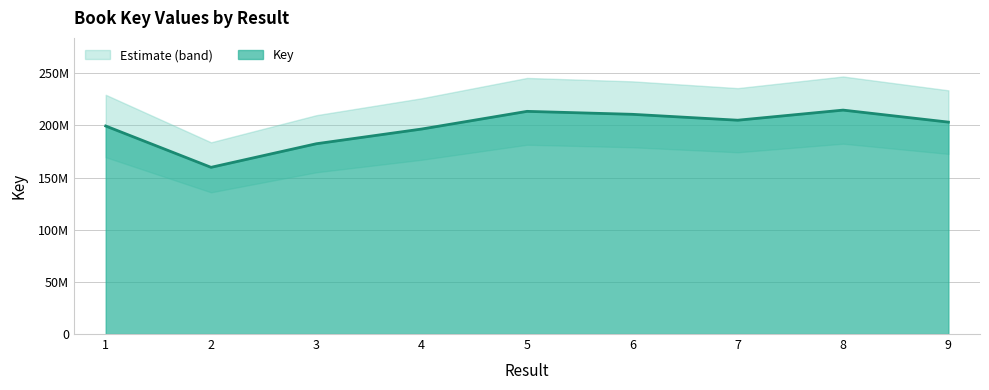

How many lines are shown in the chart?

1